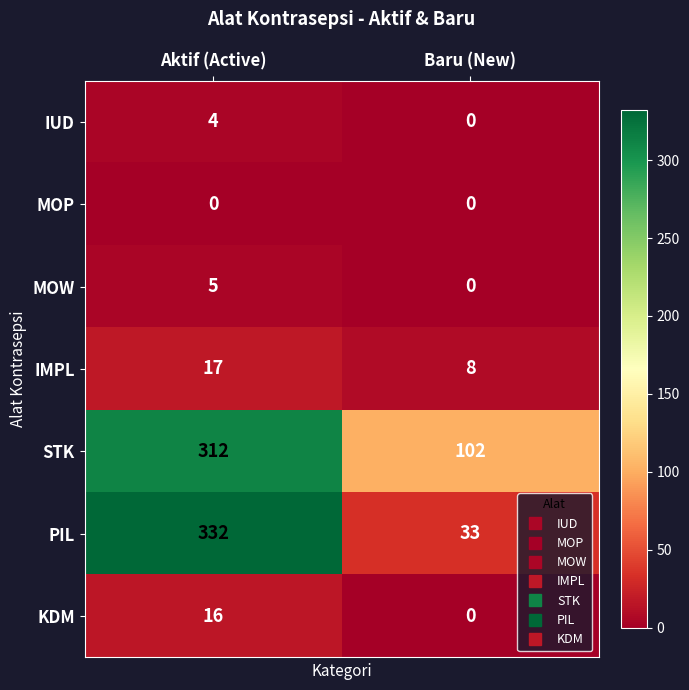

Which series has the largest total across all categories?

STK